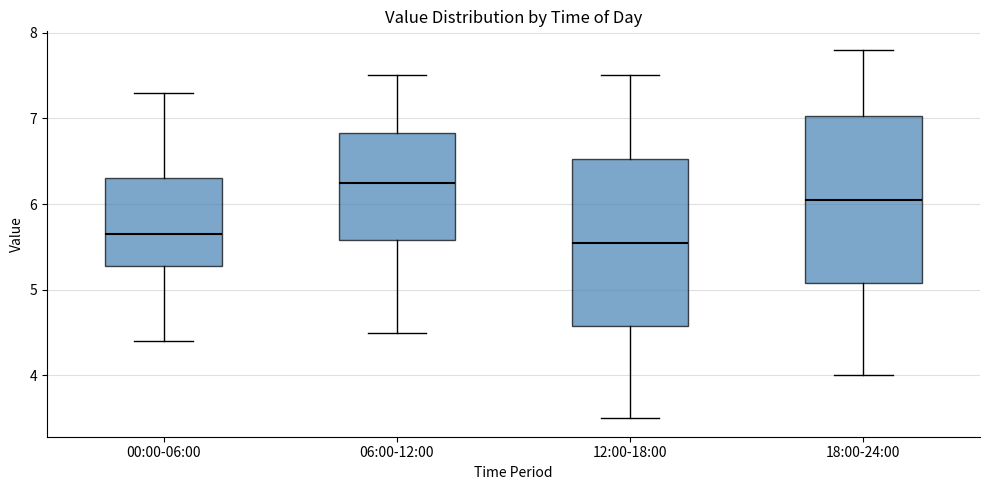

Reading left to right, transcribe this box plot: for each box, give where its median line is, the range the box spans, and where its two whiskers end, as read against the y-axis. The values are not printed on the chart, so give them approximately, as read against the axis.

00:00-06:00: median 5.7, box 5.3 to 6.3, whiskers 4.4 to 7.3
06:00-12:00: median 6.3, box 5.6 to 6.8, whiskers 4.5 to 7.5
12:00-18:00: median 5.6, box 4.6 to 6.5, whiskers 3.5 to 7.5
18:00-24:00: median 6.1, box 5.1 to 7.0, whiskers 4.0 to 7.8